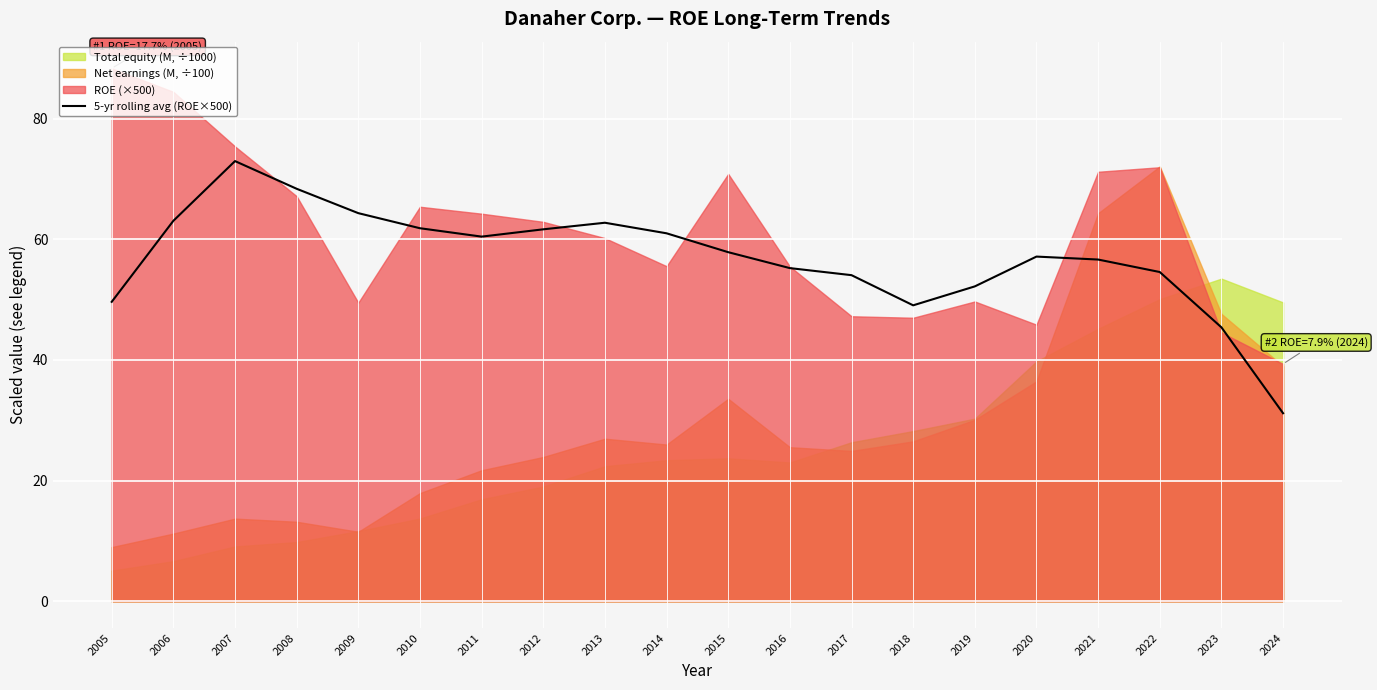

Between 2006 and 2012, which is larger?

2006